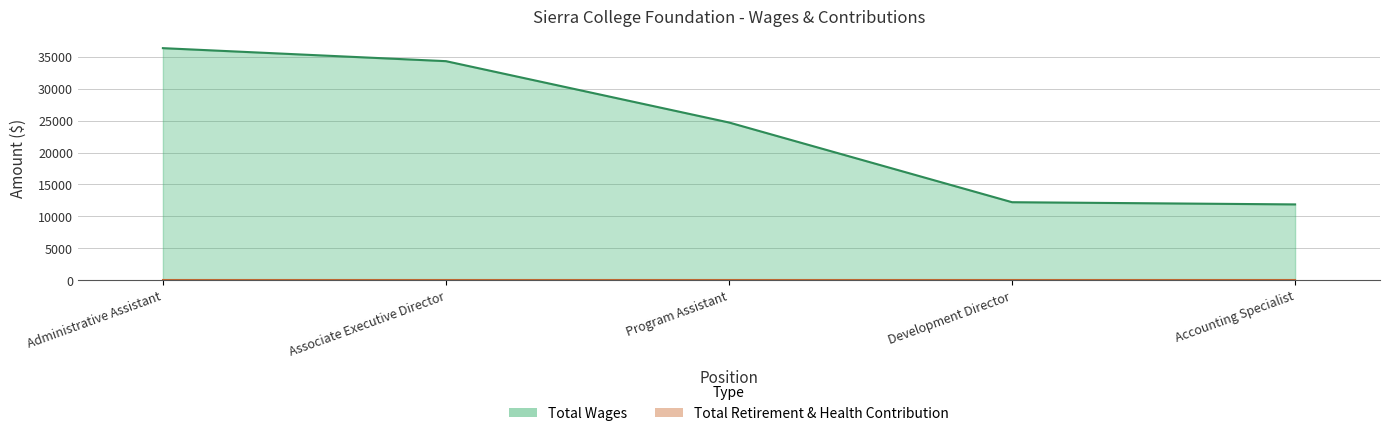

True or false: the data shows 7020 at Accounting Specialist.

False